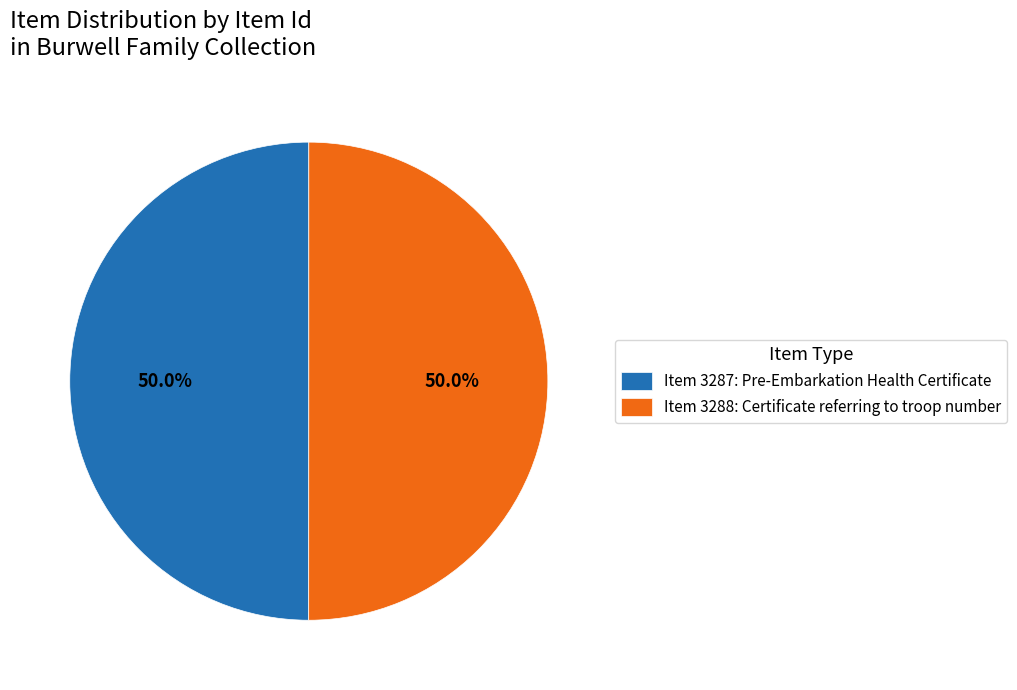

What percentage is the Item 3288: Certificate referring to troop number slice, to the nearest percent?

50%